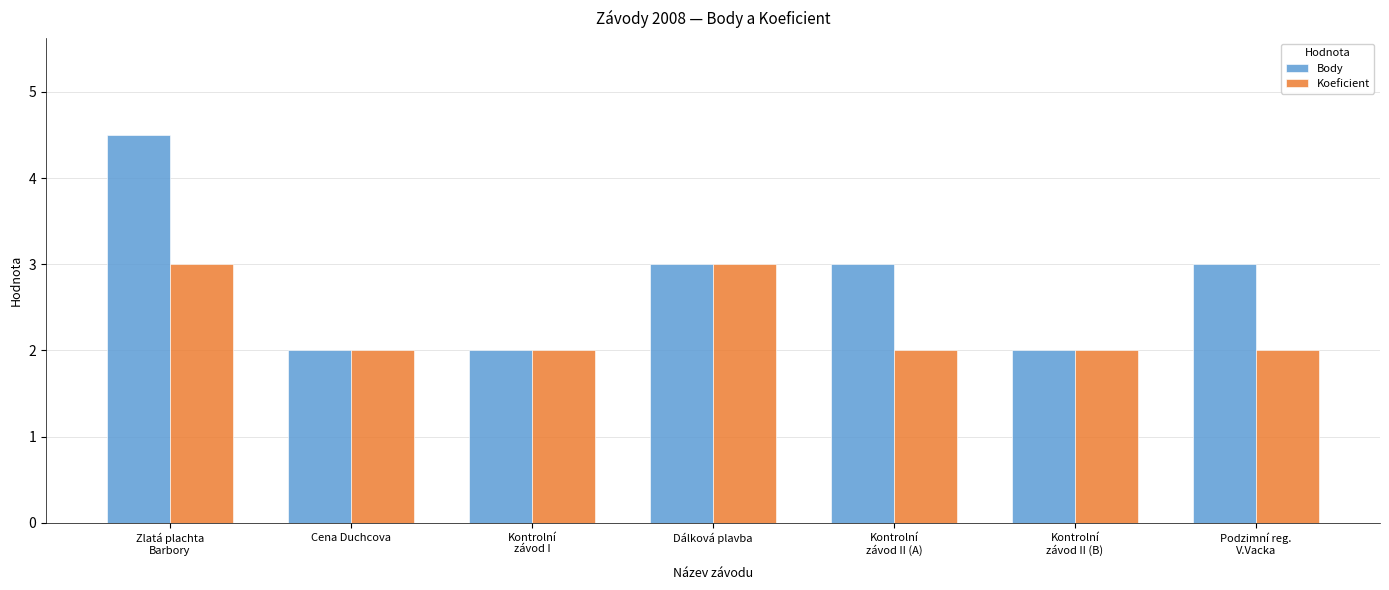

Reading left to right, what are all the values shown in this chart?

Body: Zlatá plachta
Barbory=4.5	Cena Duchcova=2.0	Kontrolní
závod I=2.0	Dálková plavba=3.0	Kontrolní
závod II (A)=3.0	Kontrolní
závod II (B)=2.0	Podzimní reg.
V.Vacka=3.0
Koeficient: Zlatá plachta
Barbory=3.0	Cena Duchcova=2.0	Kontrolní
závod I=2.0	Dálková plavba=3.0	Kontrolní
závod II (A)=2.0	Kontrolní
závod II (B)=2.0	Podzimní reg.
V.Vacka=2.0